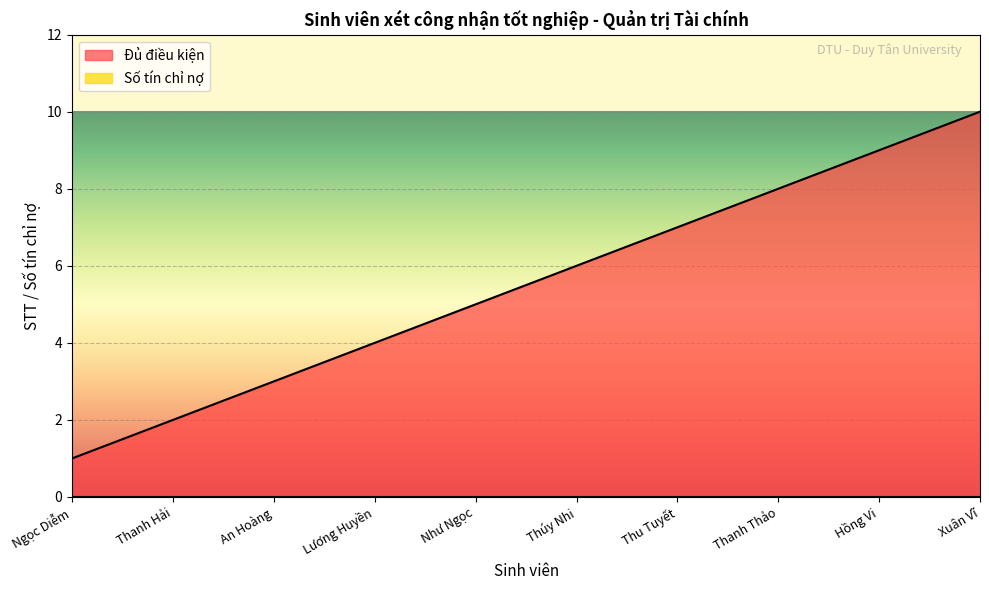

List the labels in order of value, smallest first.

Ngọc Diễm, Thanh Hải, An Hoàng, Lương Huyền, Như Ngọc, Thúy Nhi, Thu Tuyết, Thanh Thảo, Hồng Vi, Xuân Vĩ